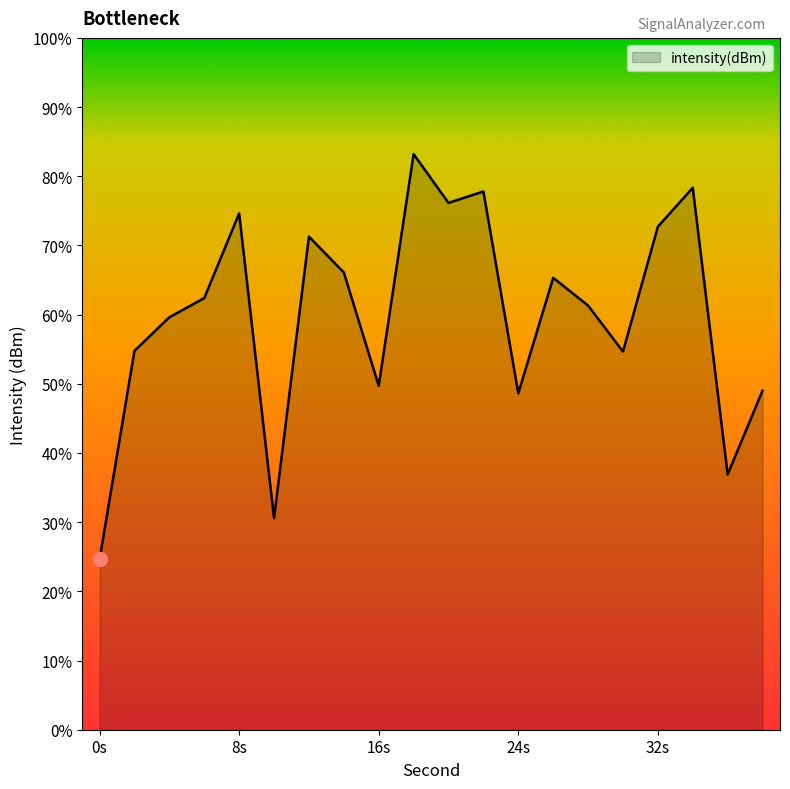

List the labels in order of value, smallest first.

0, 10, 36, 24, 38, 16, 30, 2, 4, 28, 6, 26, 14, 12, 32, 8, 20, 22, 34, 18